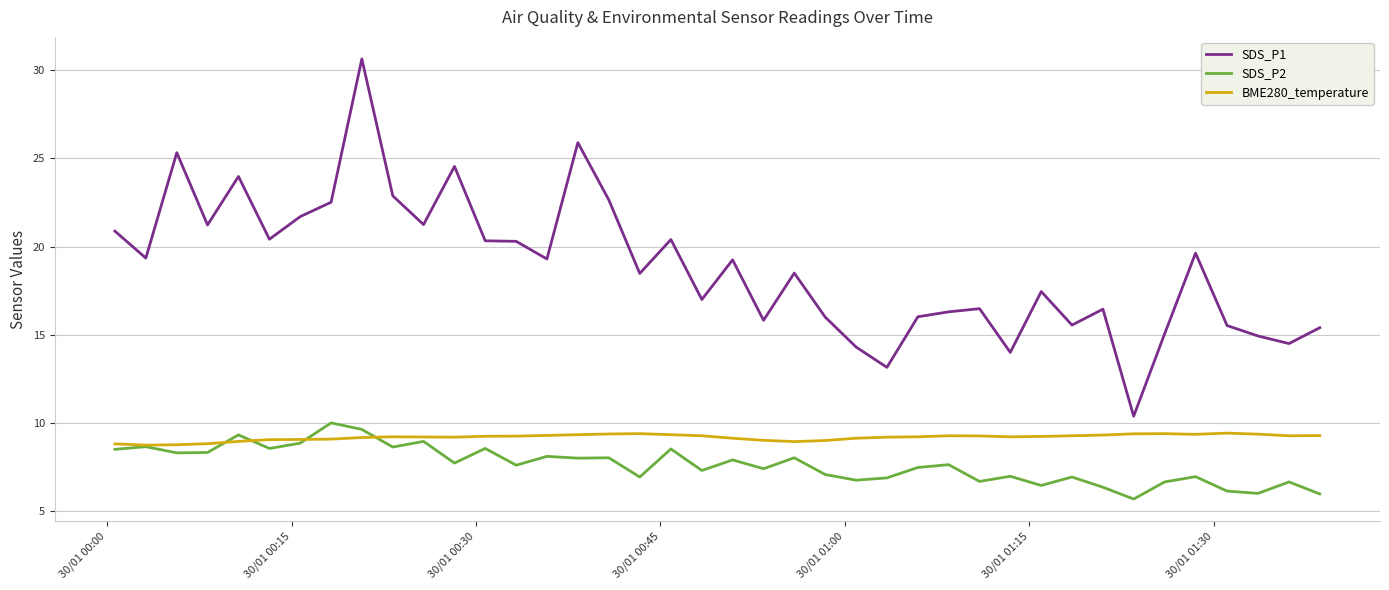

In SDS_P1, how many points are lower than both neighbors (excluding endpoints)?

13